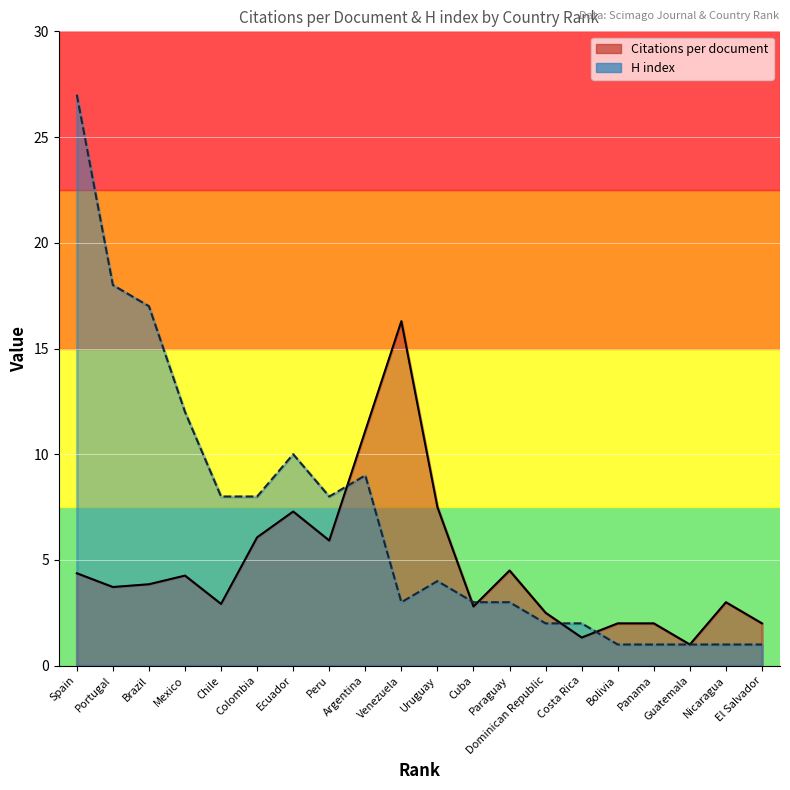

True or false: H index has a value of 4.0 at Ecuador.

False